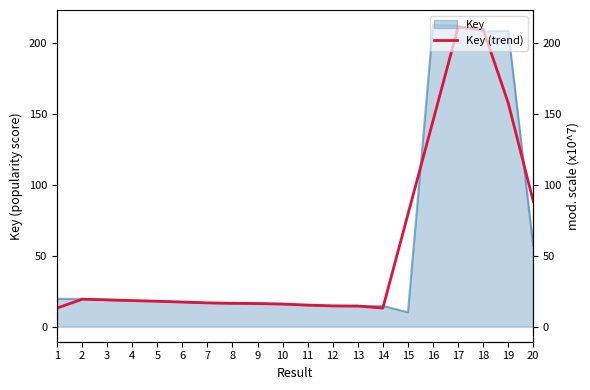

What is the value of the 12th point from the left?

14.7